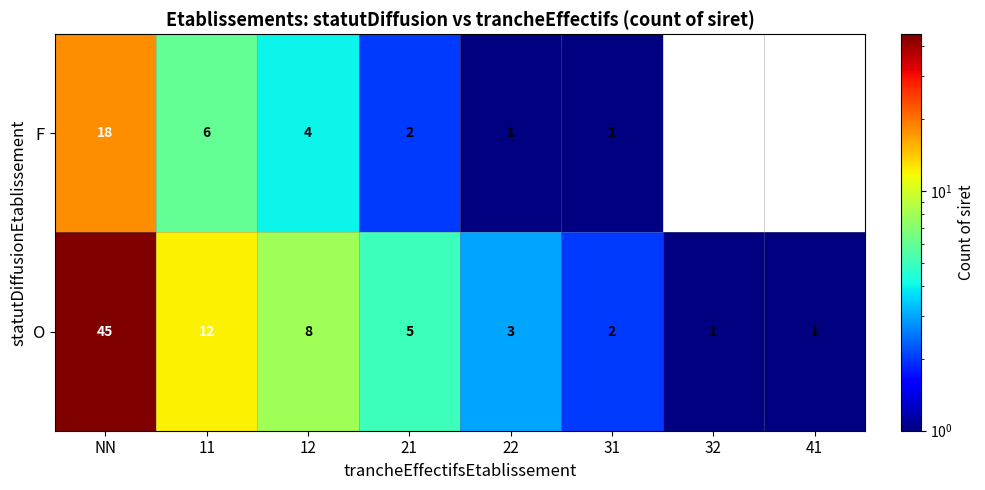

At which label is O closest to 23?

11